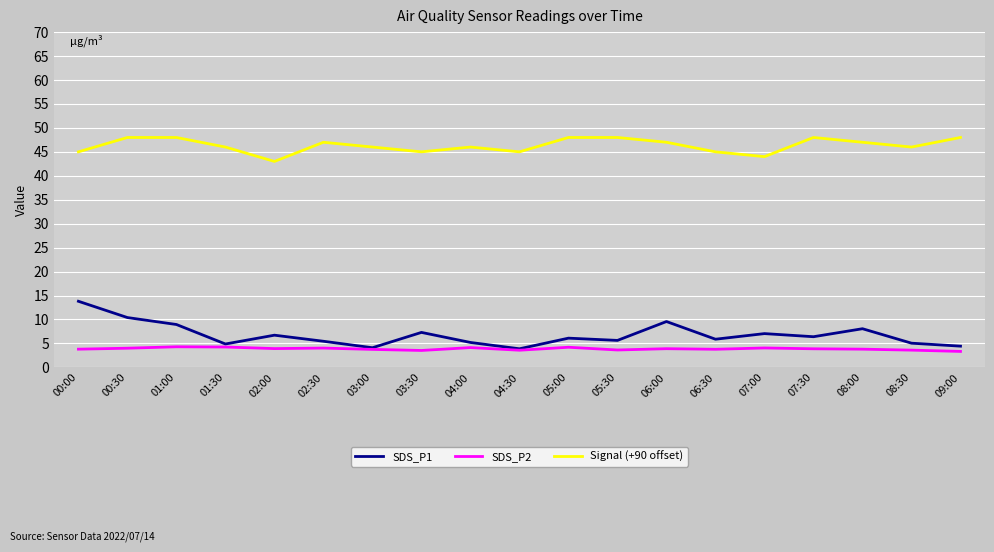

List the series in order of their peak value, lowest first.

SDS_P2, SDS_P1, Signal (+90 offset)